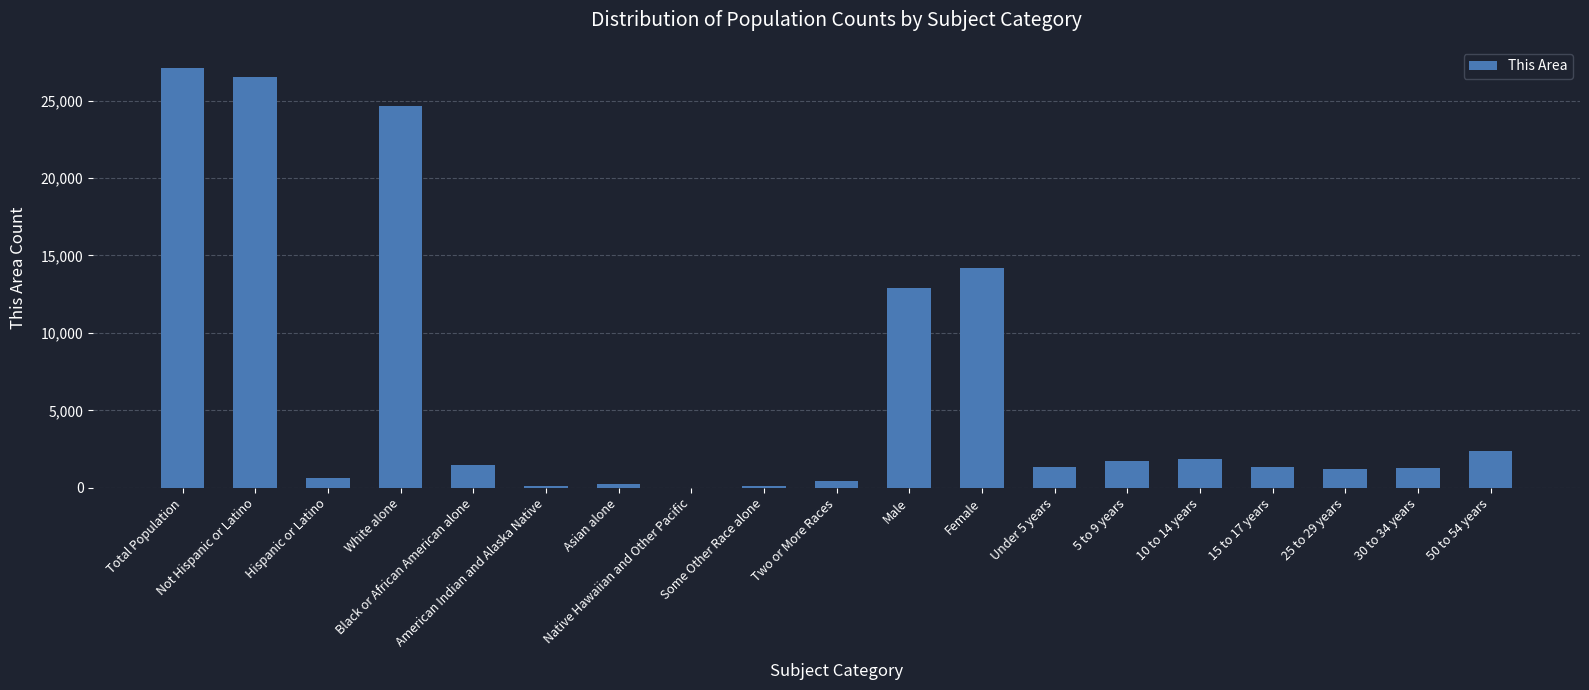

Is it true that the value at 10 to 14 years is 515?

False